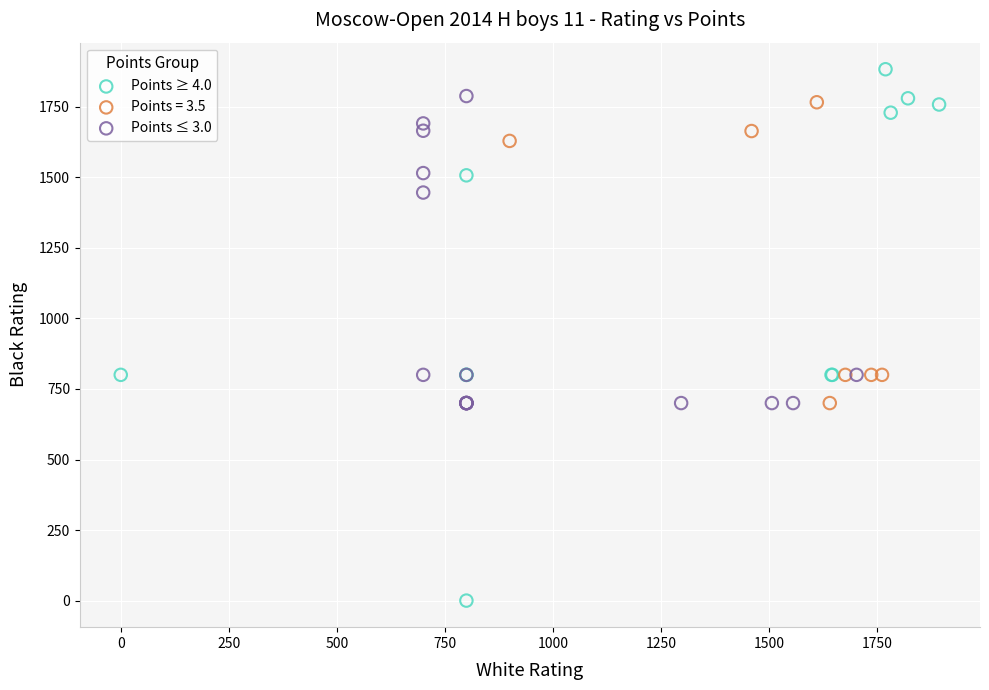

Which series has the widest spread of Y values?

Points ≥ 4.0